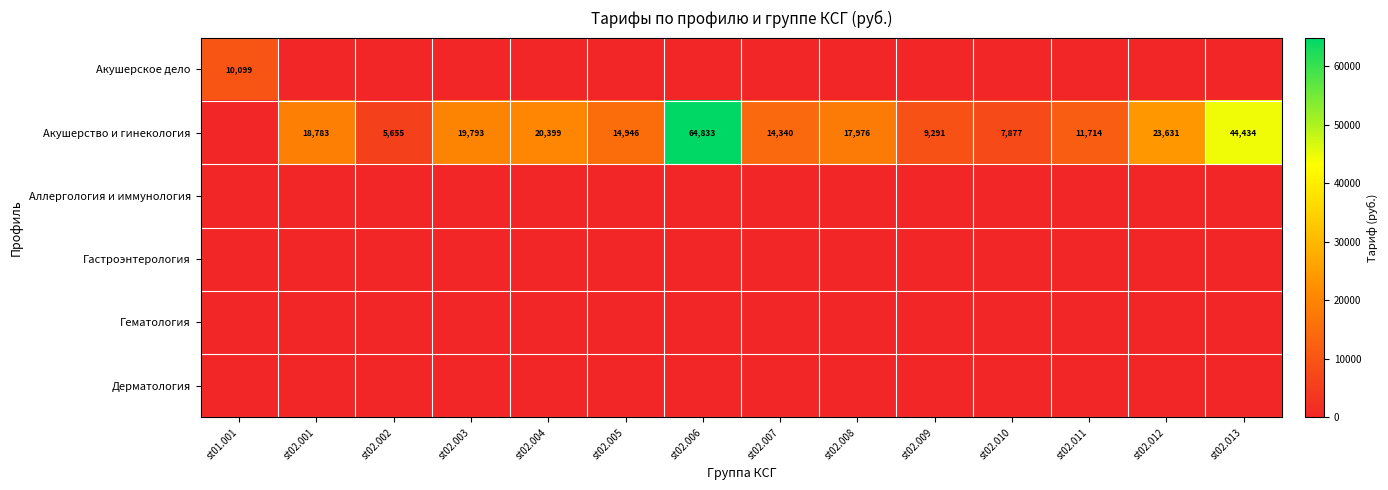

What is the spread (max minus min) of values at st02.006?

64833.0